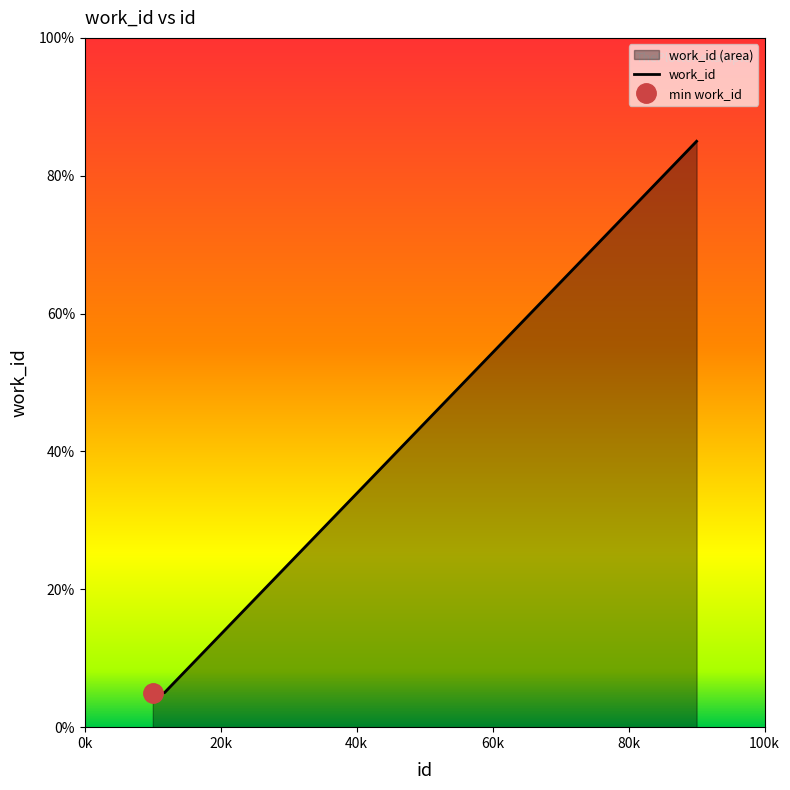

What is the maximum value shown in the chart?

85.0